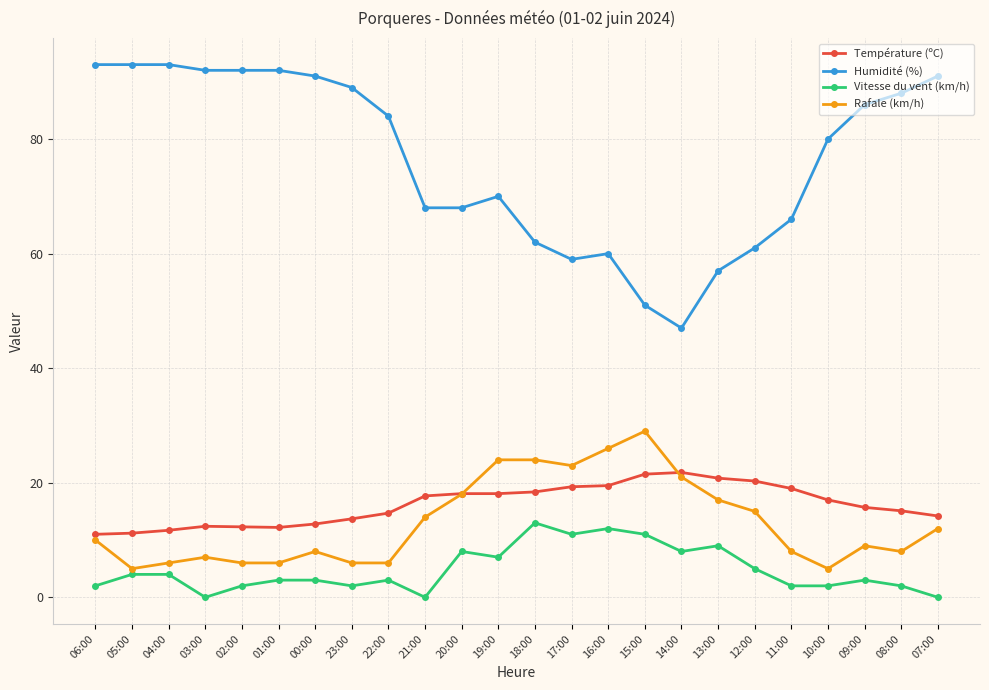

What is the label of the 8th point from the left?

23:00